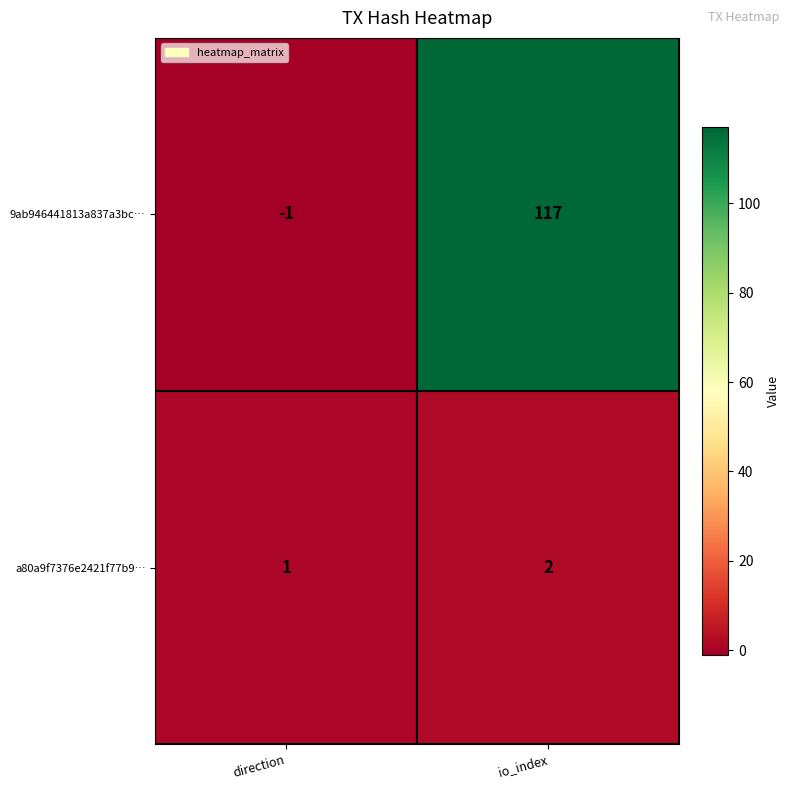

What is the total value across all series at io_index?

119